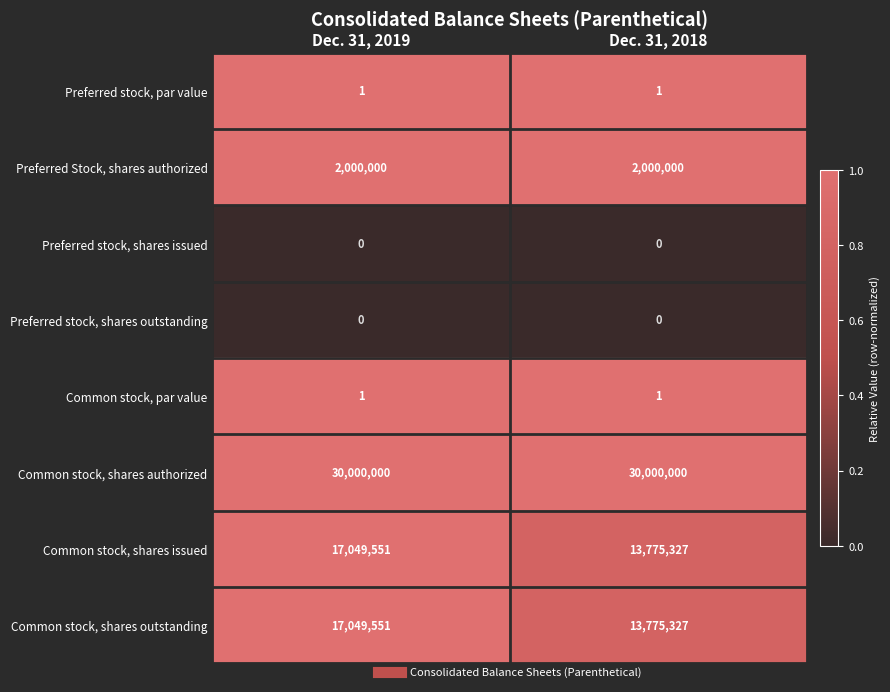

What is the sum of all Preferred Stock, shares authorized values?

4000000